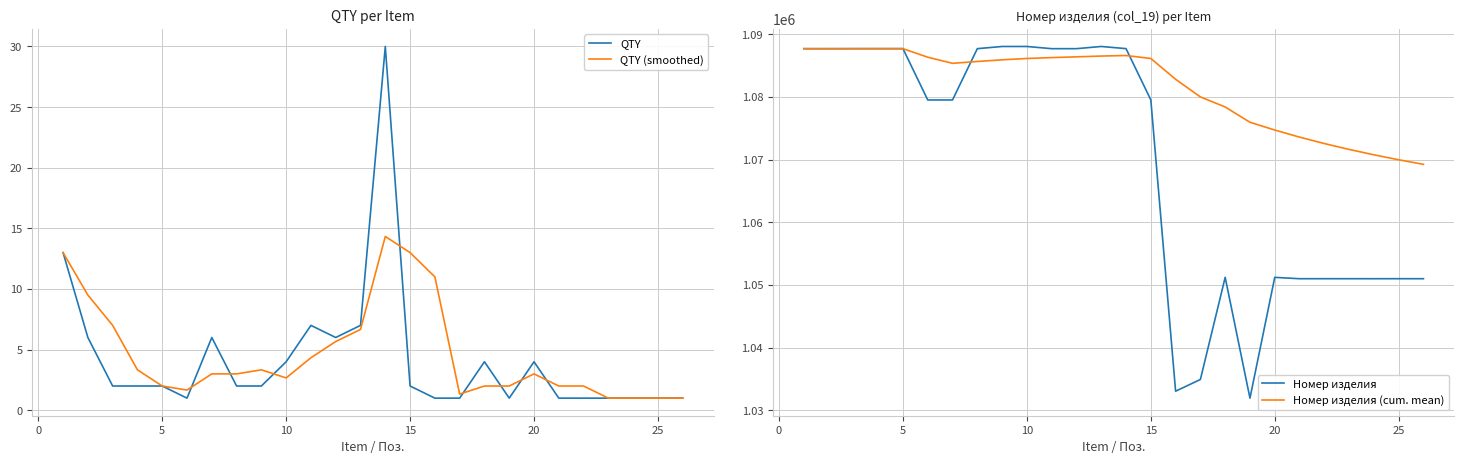

What is the difference between the maximum and minimum values in the QTY (smoothed) series?

13.3